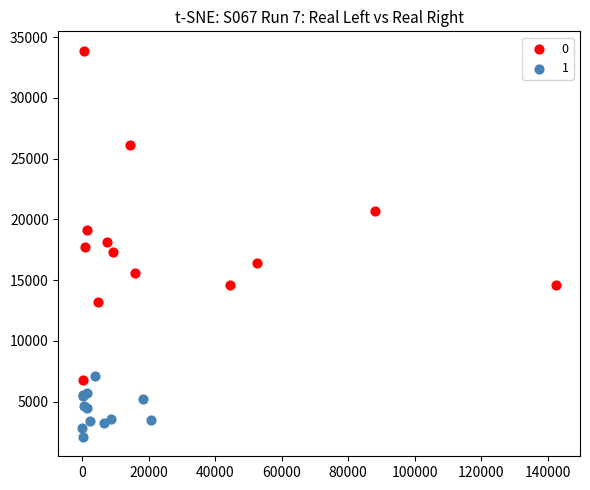

What are all the series names shown in the legend?

0, 1